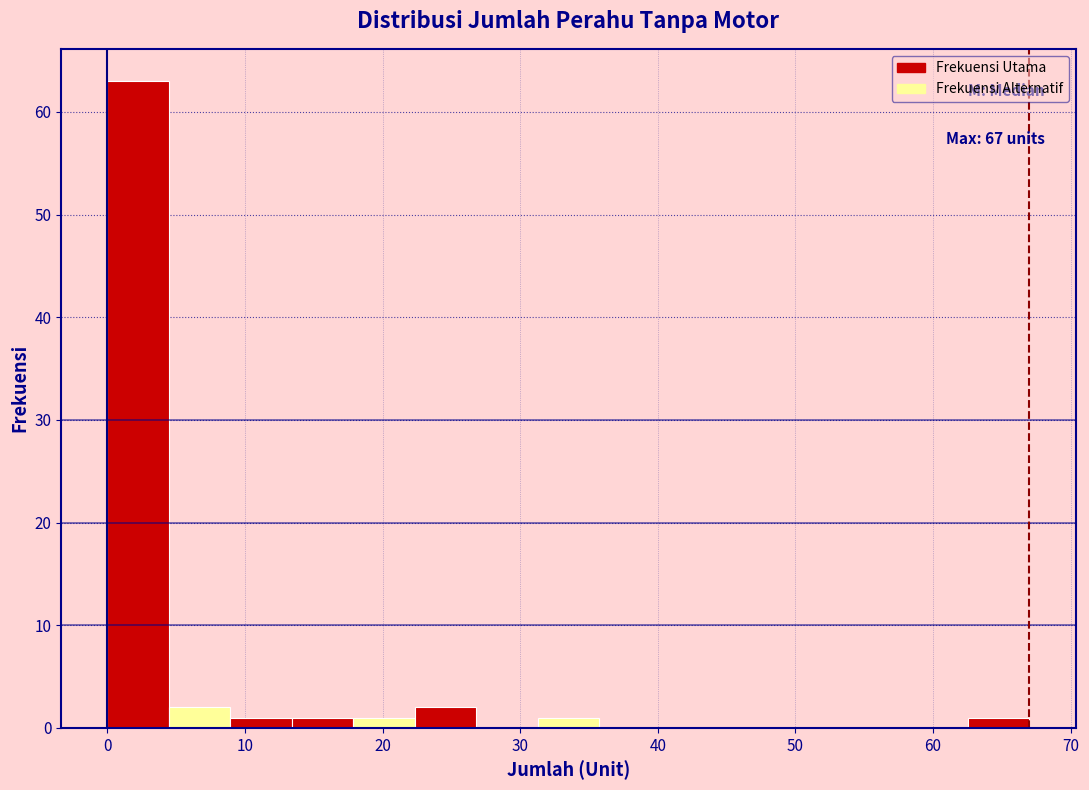

Over which range of the x-axis is the bar tallest?

0 to 4